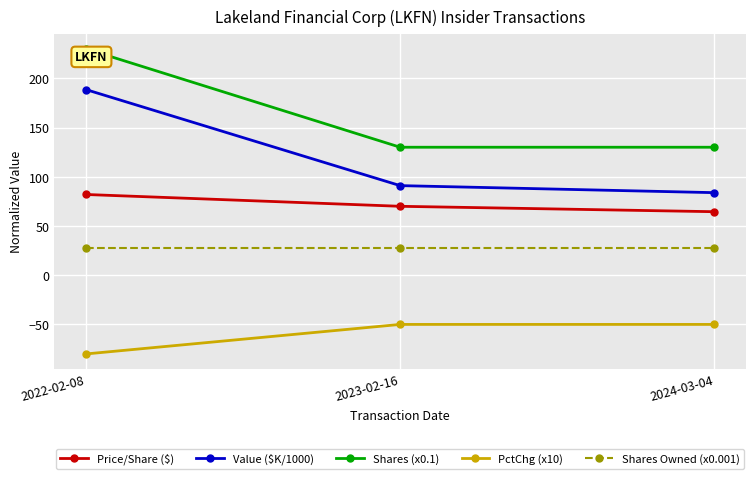

What is the label of the 3rd point from the left?

2024-03-04